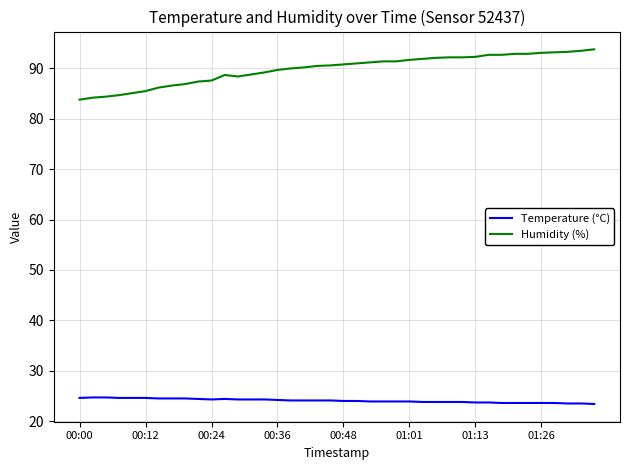

What are all the series names shown in the legend?

Temperature (°C), Humidity (%)